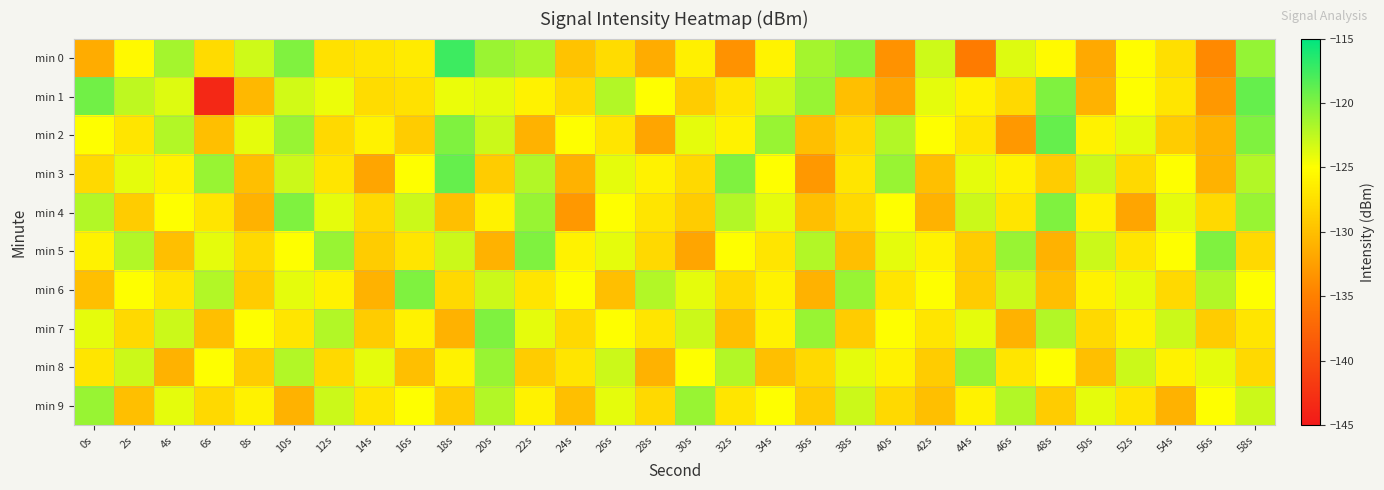

What is the minimum value shown in the chart?

-143.5